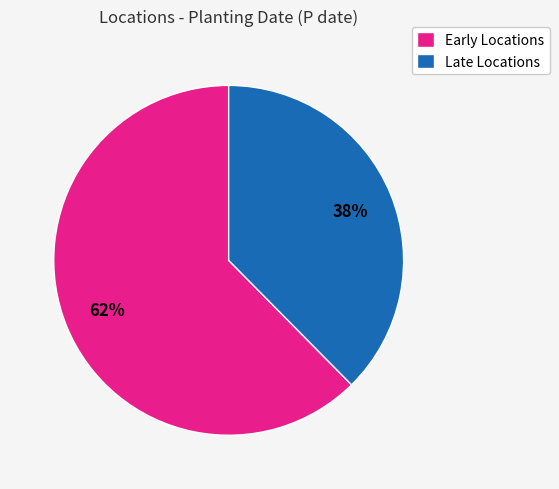

Which has a higher value, Early Locations or Late Locations?

Early Locations